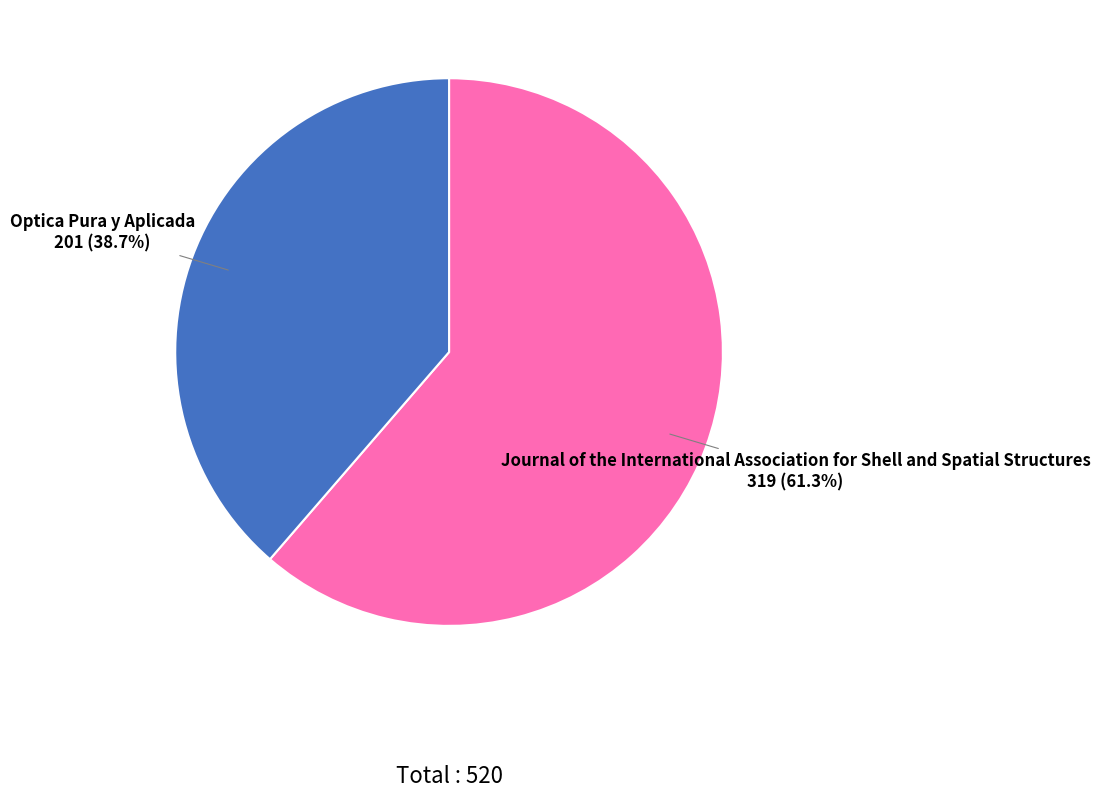

Rank the categories by value from lowest to highest.

Optica Pura y Aplicada, Journal of the International Association for Shell and Spatial Structures